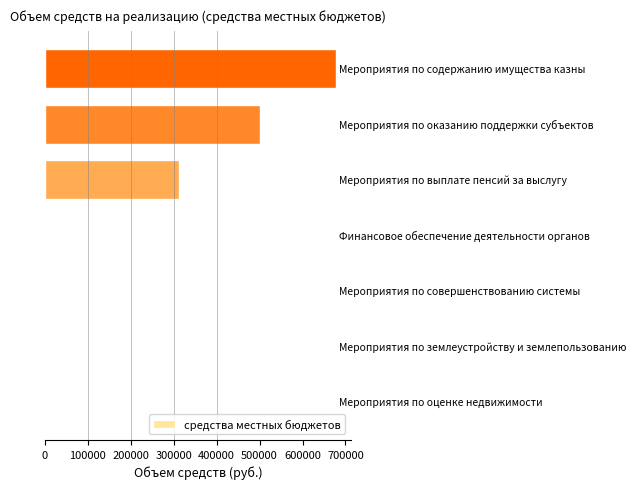

What is the maximum value shown in the chart?

679000.0